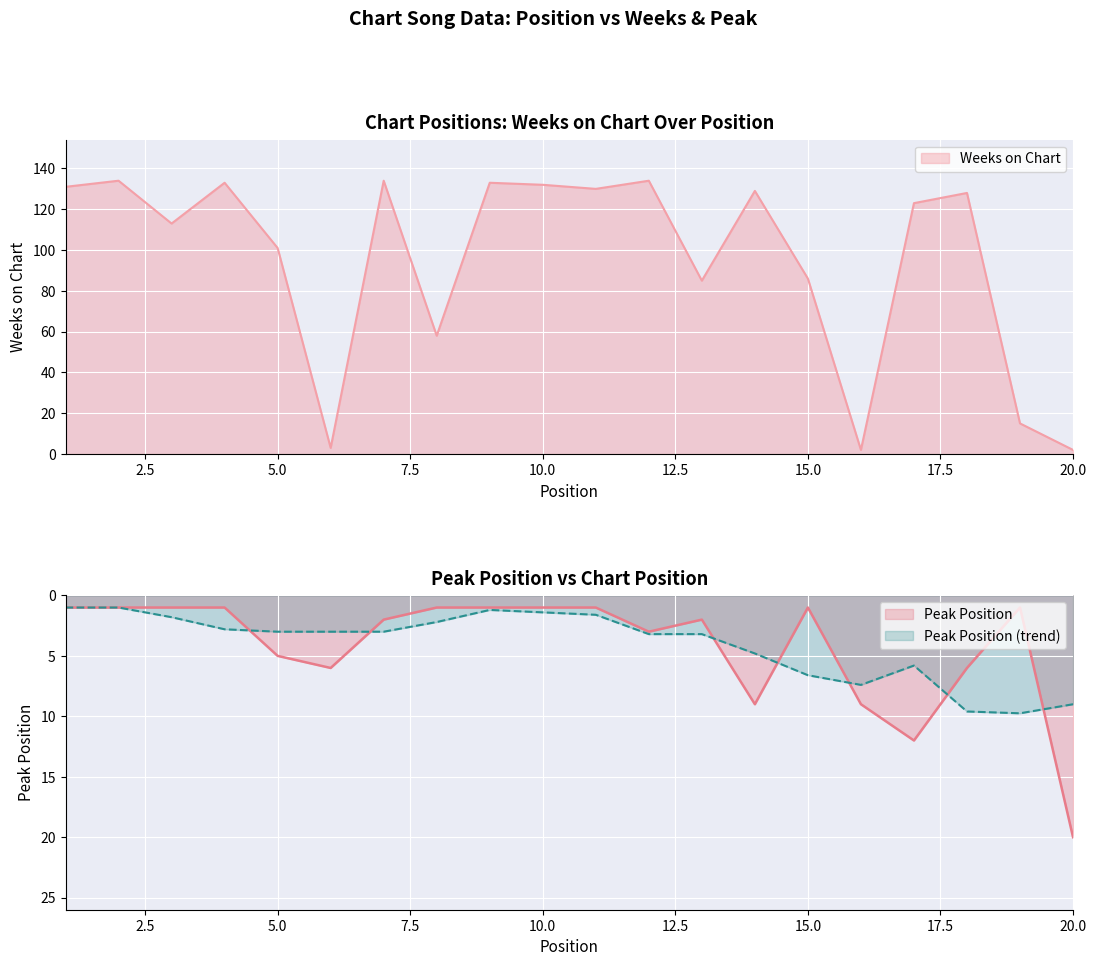

What is the value of the Peak Position point at the 17th from the left?

12